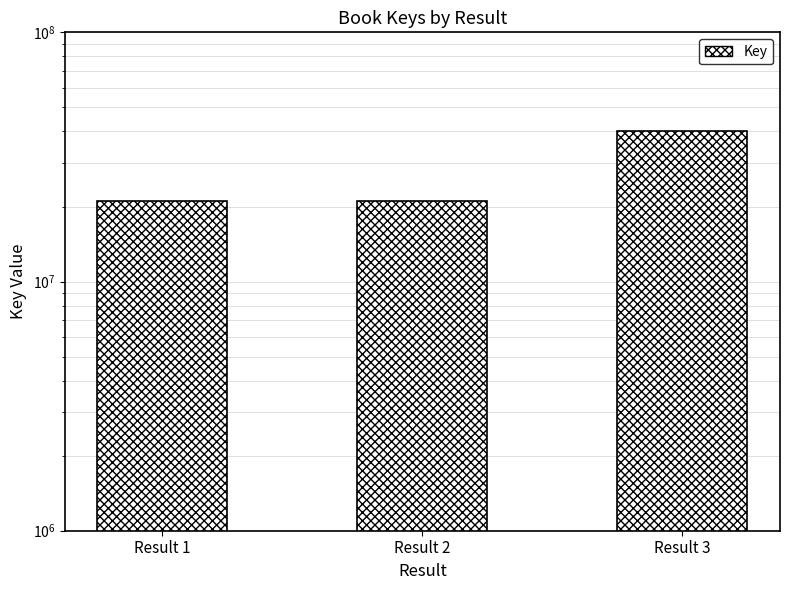

The chart shows a value of 56481893 at Result 3. True or false?

False